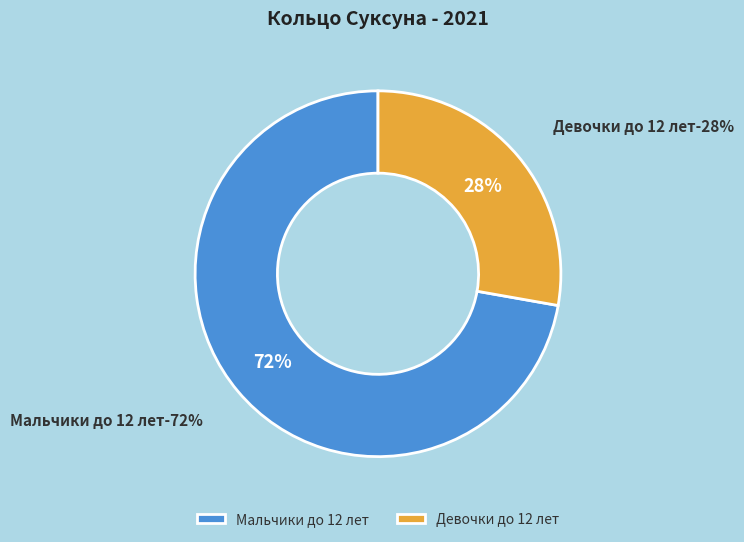

Is Мальчики до 12 лет the majority of the pie?

Yes